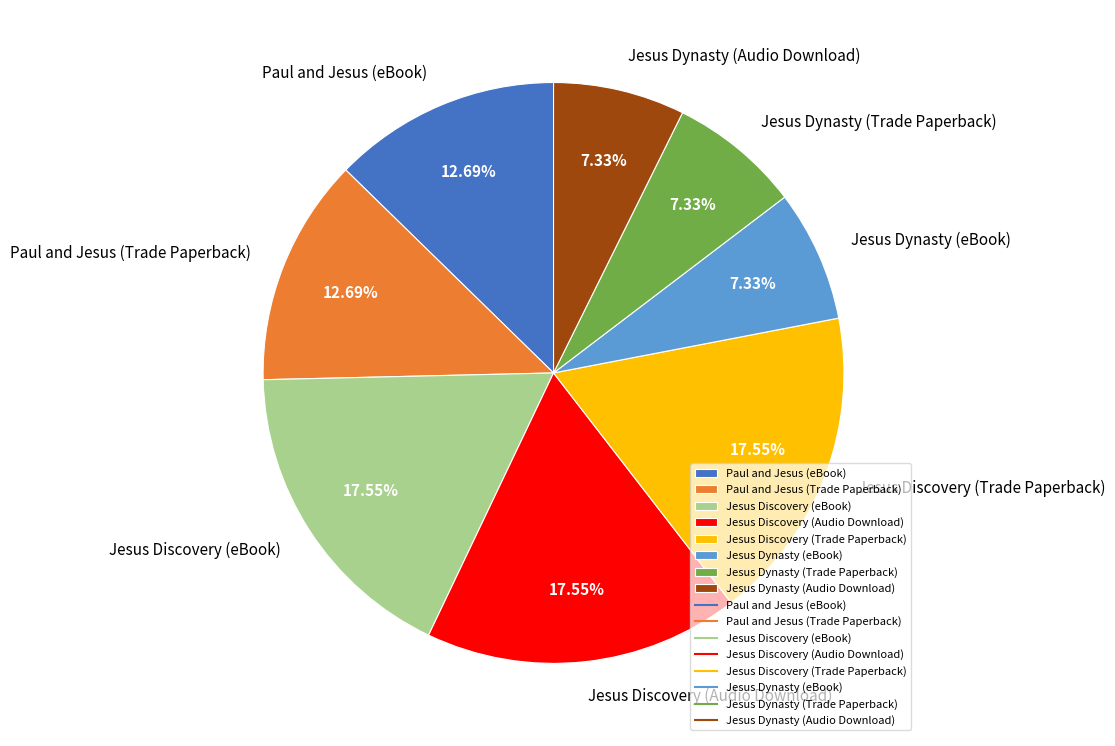

How many segments does this pie chart have?

8